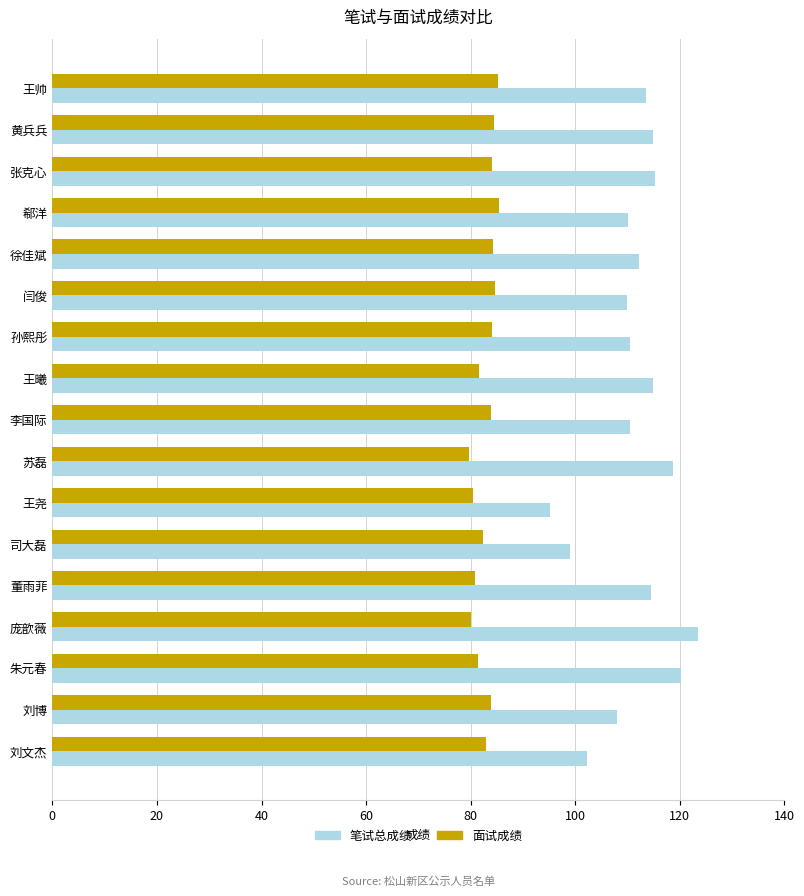

At which label does 笔试总成绩 reach its minimum?

王尧